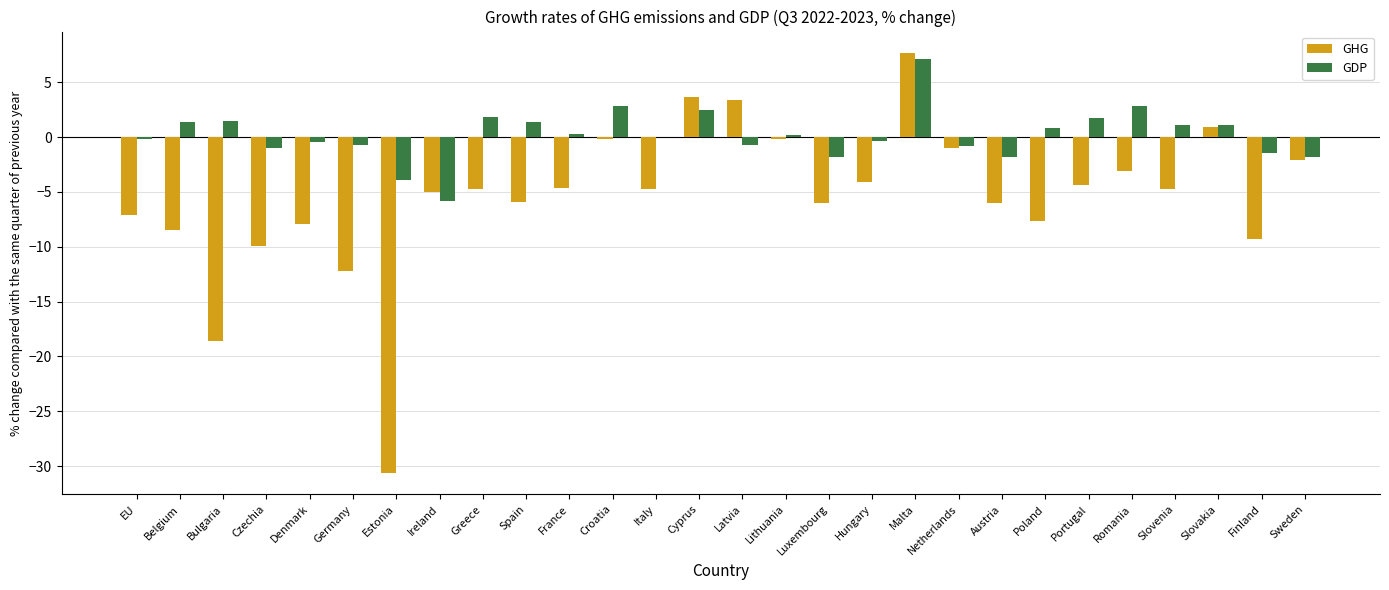

Is the value of GHG at Lithuania greater than the value of GDP at Greece?

No